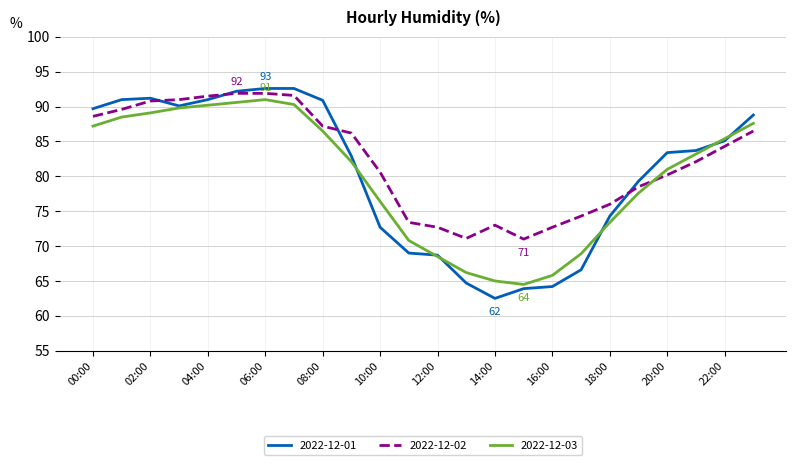

Does the chart have visible grid lines?

Yes